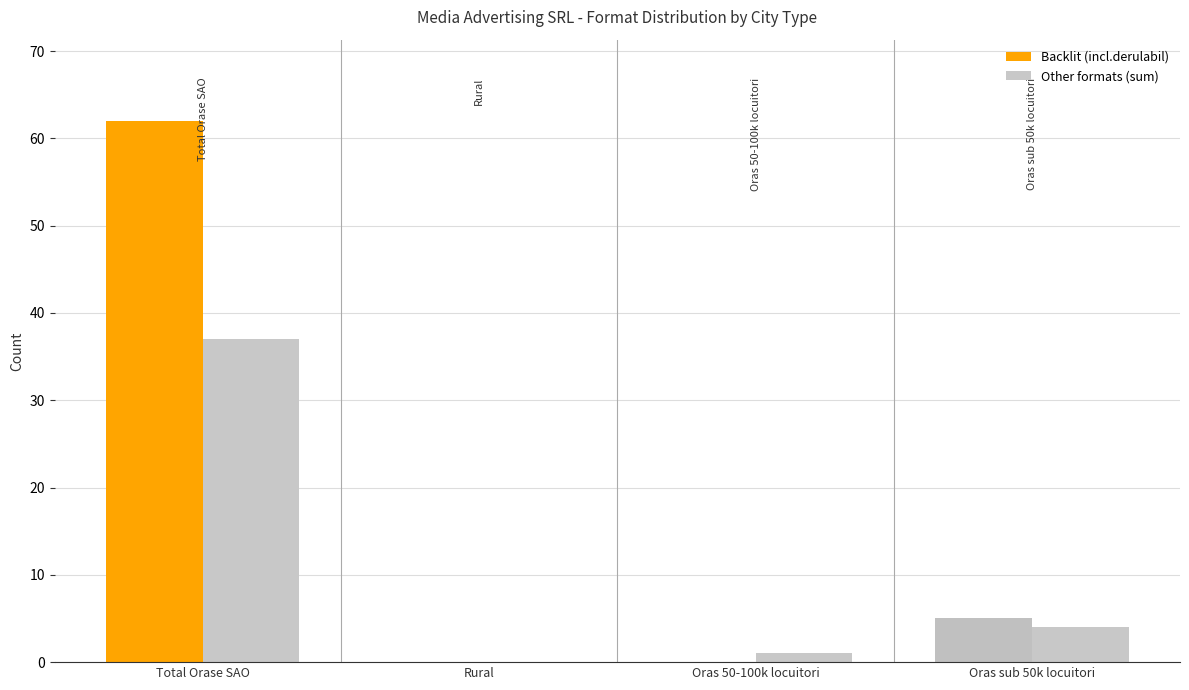

Reading left to right, transcribe all the data shown in this chart.

Backlit (incl.derulabil): Total Orase SAO=62	Rural=0	Oras 50-100k locuitori=0	Oras sub 50k locuitori=5
Other formats (sum): Total Orase SAO=37	Rural=0	Oras 50-100k locuitori=1	Oras sub 50k locuitori=4